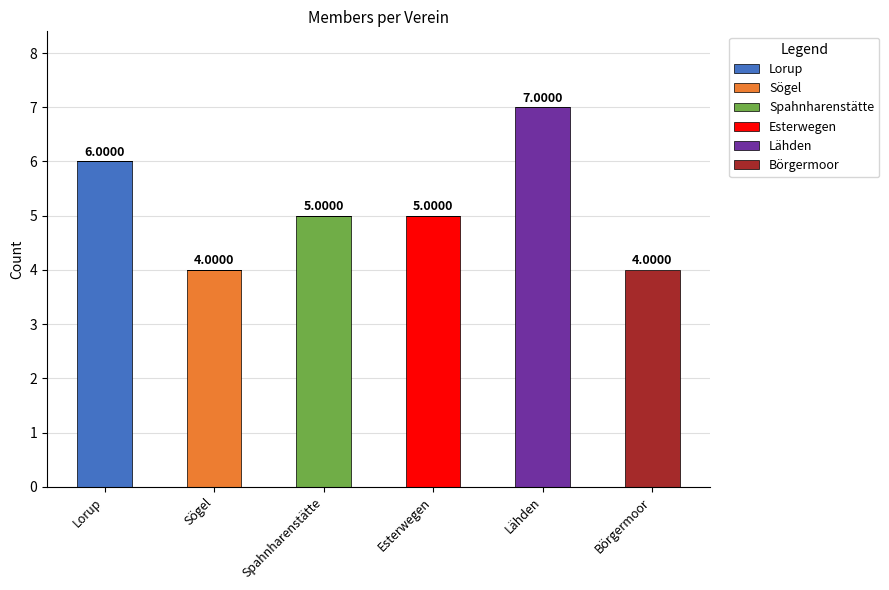

What is the total value across all series at Lorup?

6